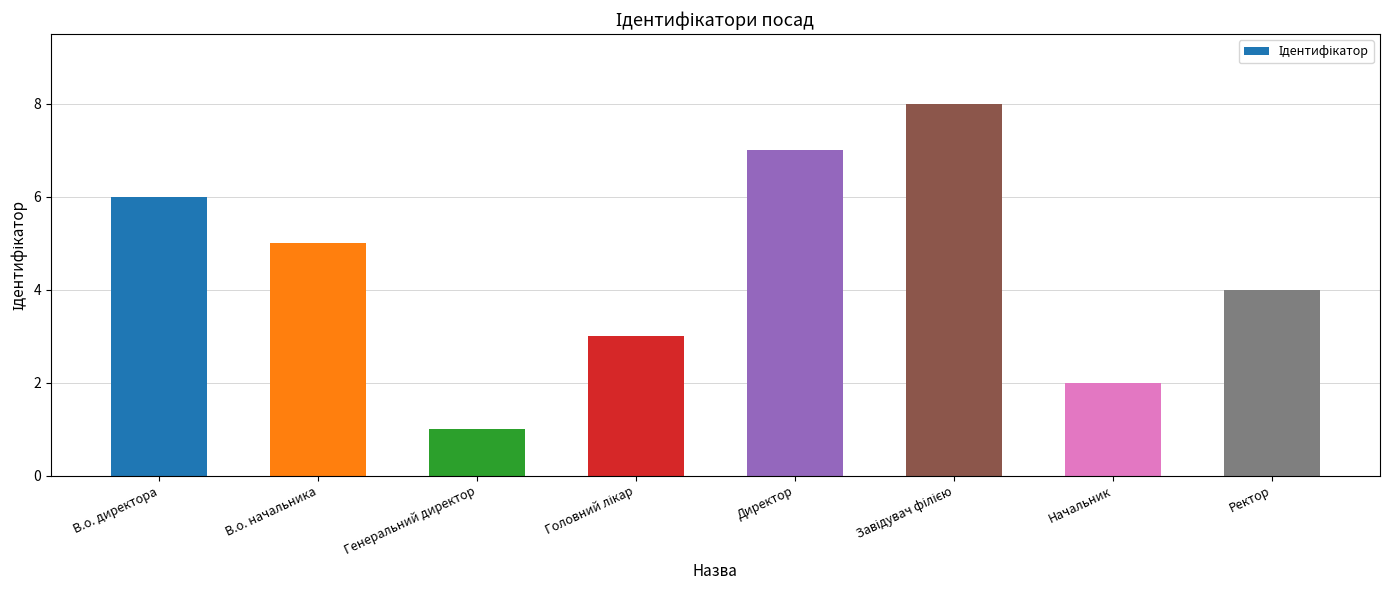

Does the chart contain stacked bars?

No